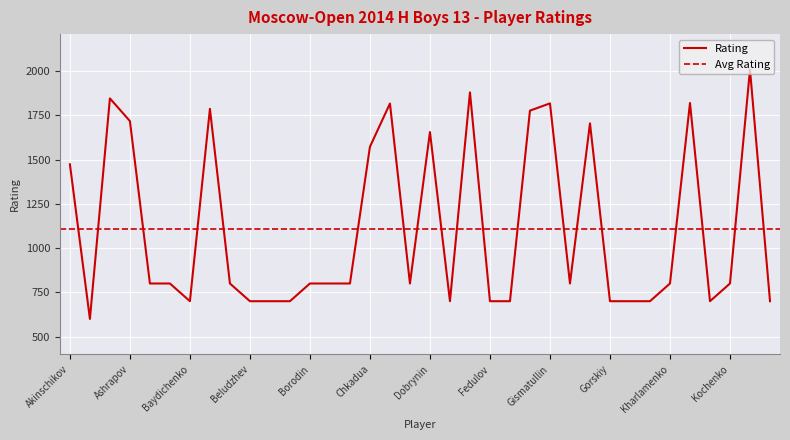

Reading right to left, what are all the values shown in this chart?

Kononenko=700	Konaplev=2008	Kochenko=800	Kobzev=700	Klimenko=1819	Kharlamenko=800	Khantimirov=700	Isaev=700	Gorskiy=700	Gorshkov=1704	Gladkih=800	Gismatullin=1817	Gasparyan=1776	Galyga=700	Fedulov=700	Dubinin=1879	Dronov=700	Dobrynin=1655	Davydov=800	Davtyan=1816	Chkadua=1572	Burkhanov=800	Borzykin=800	Borodin=800	Borisenko=700	Bigvava=700	Beludzhev=700	Belov=800	Belavin=1786	Baydichenko=700	Batyrkhanov=800	Baranovskiy=800	Ashrapov=1717	Anikin=1845	Aminov=600	Akinschikov=1473